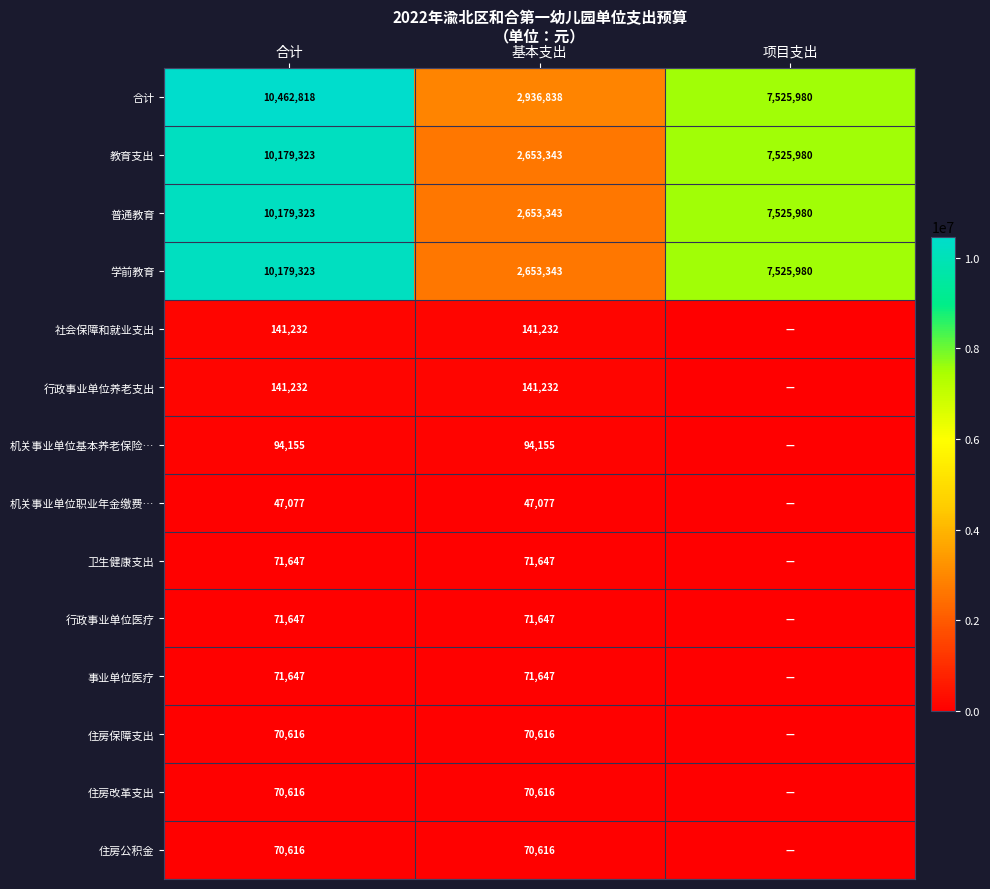

True or false: 住房公积金 has a value of 95603 at 合计.

False